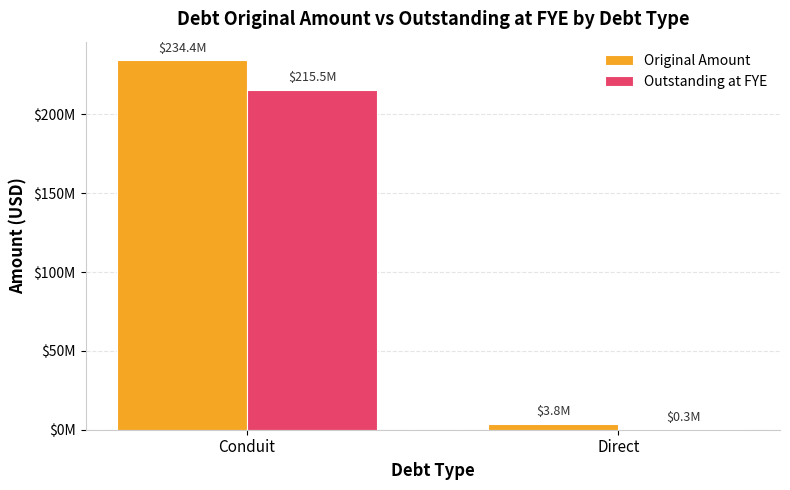

Reading left to right, extract all data points from this chart.

Original Amount: 234445000.0	3810653.9
Outstanding at FYE: 215503434.6	344484.8